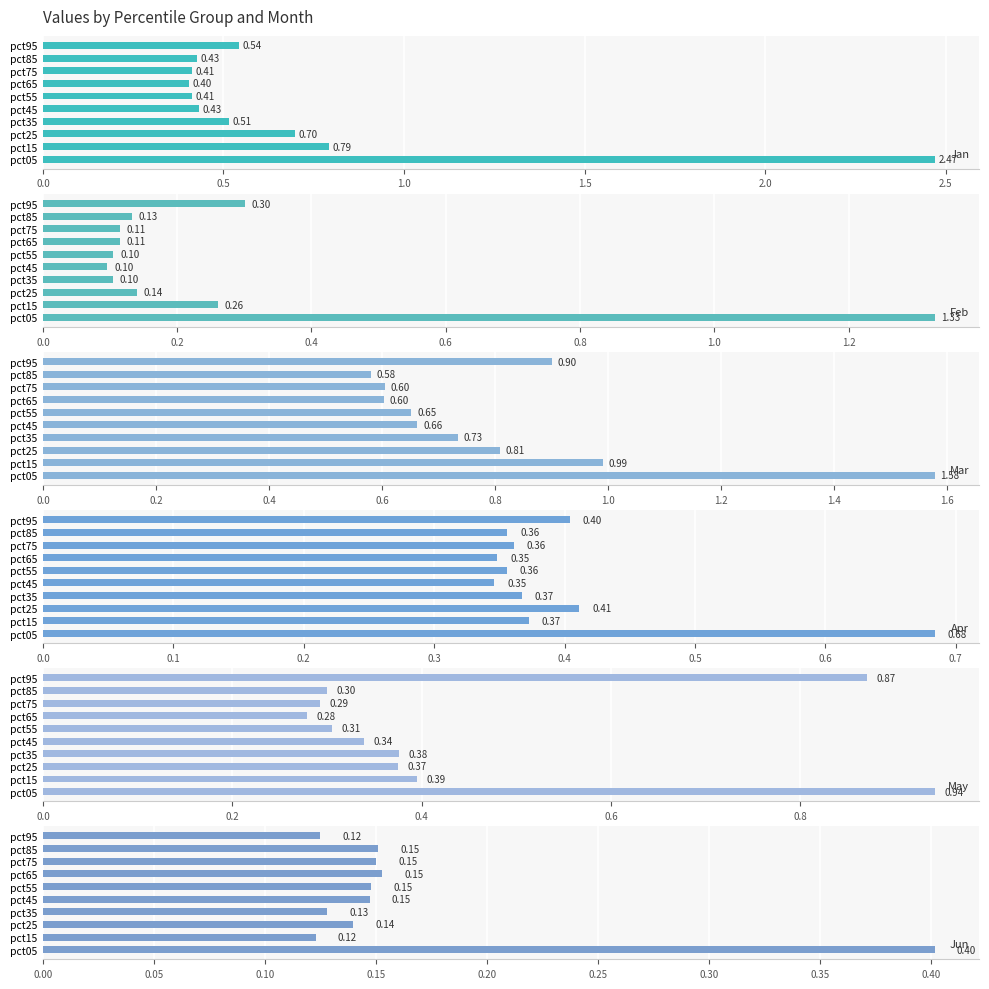

What is the difference between the second highest and minimum values in the May series?

0.6